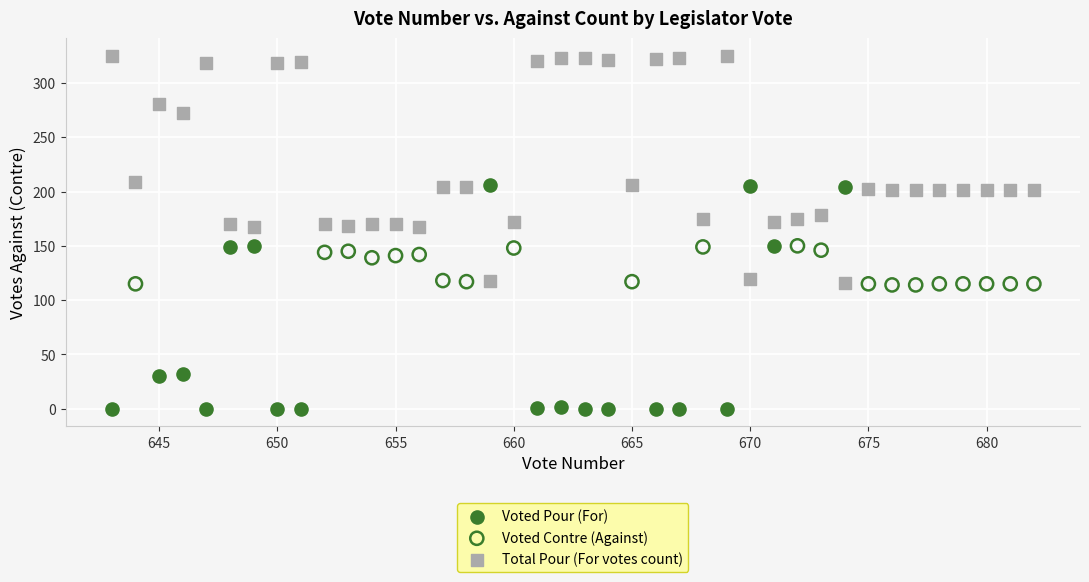

Which series contains the highest Y value?

Total Pour (For votes count)